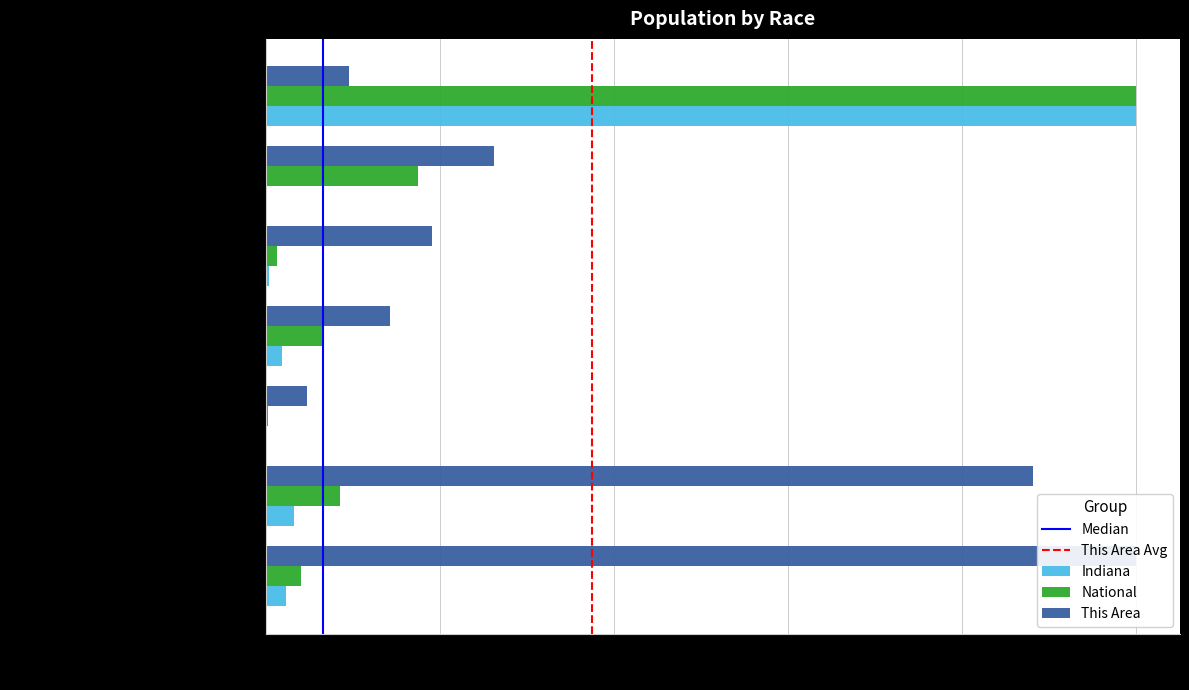

Are the bars horizontal?

Yes